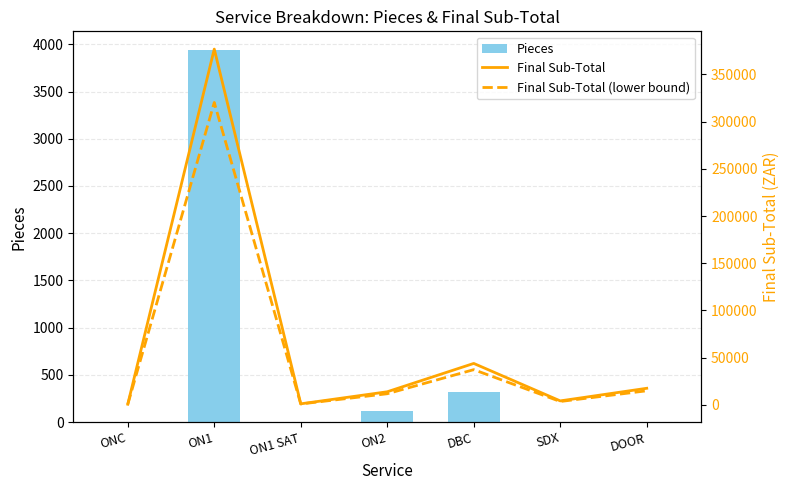

What is the value of the Pieces bar at the 3rd from the left?

3.0